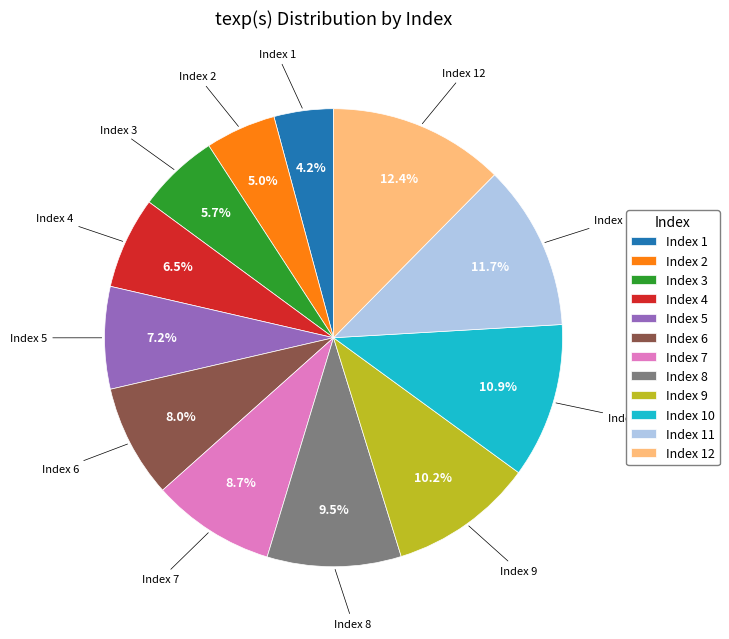

Which slice is the smallest?

Index 1